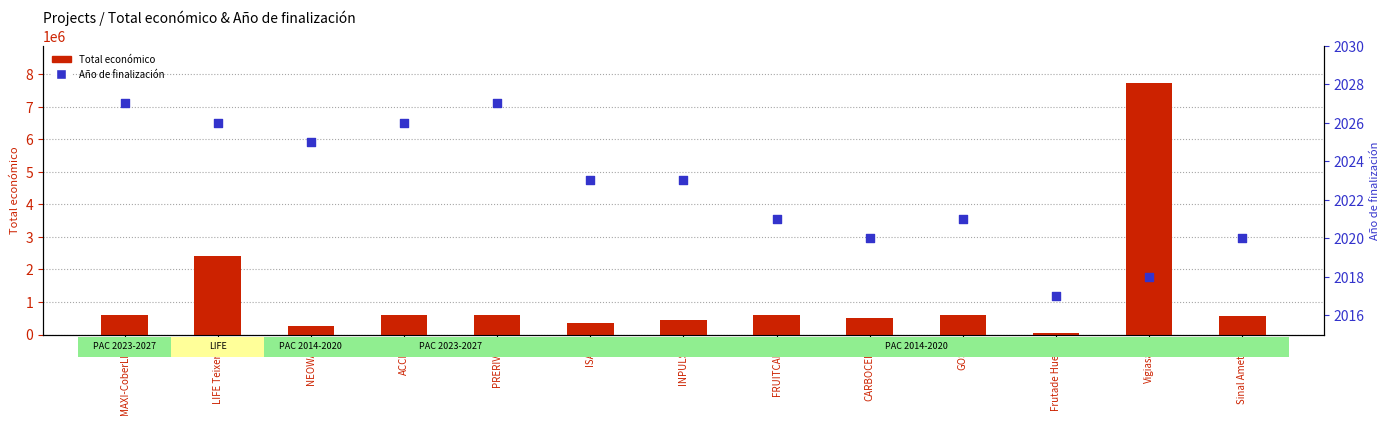

Which series reaches the minimum Y coordinate?

Año de finalización